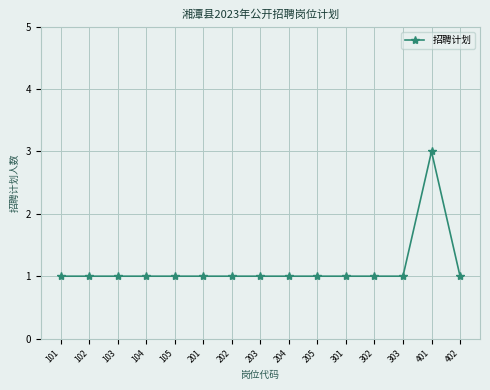

At which category does the chart reach its peak across all series?

401